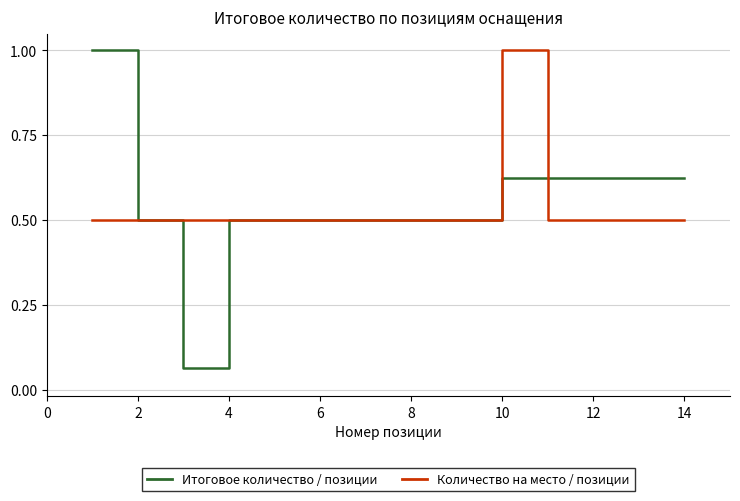

What is the maximum value shown in the chart?

1.0